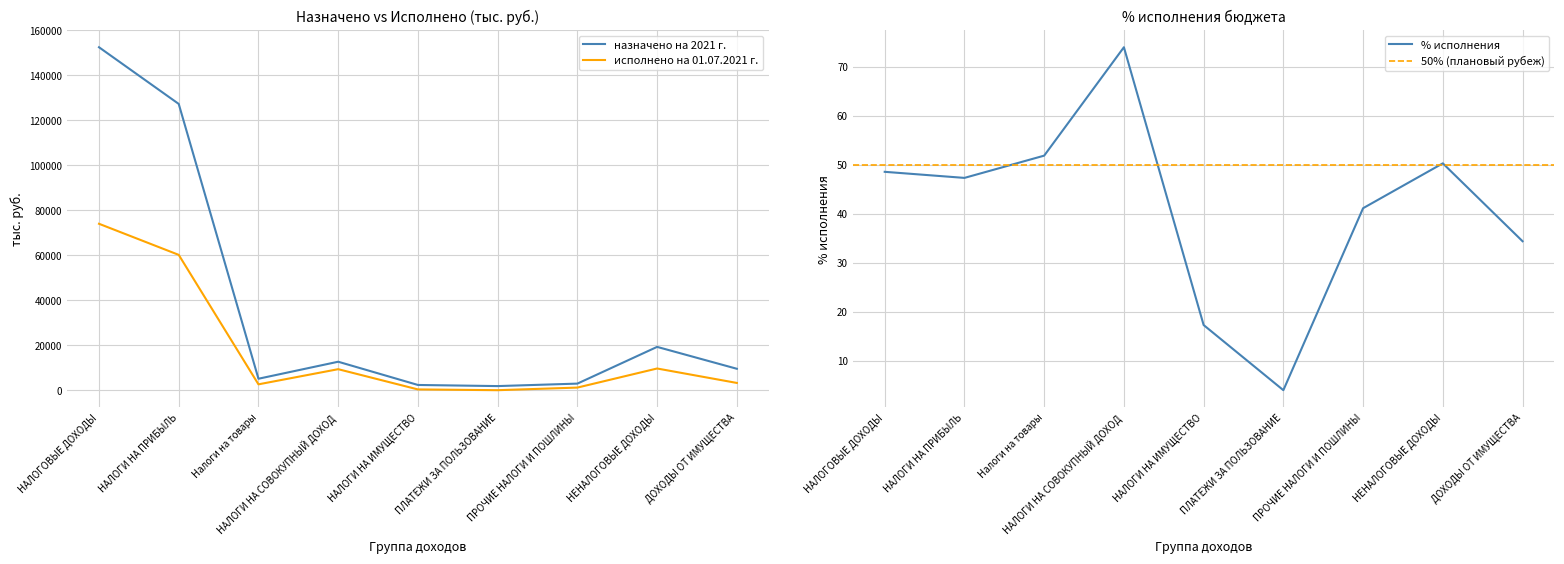

Reading left to right, what are all the values shown in this chart?

назначено на 2021 г.: 152517.0	127321.0	5168.1	12727.9	2400.0	1900.0	3000.0	19326.0	9596.0
исполнено на 01.07.2021 г.: 74048.6	60229.9	2679.7	9413.8	415.3	76.1	1233.8	9716.8	3299.9